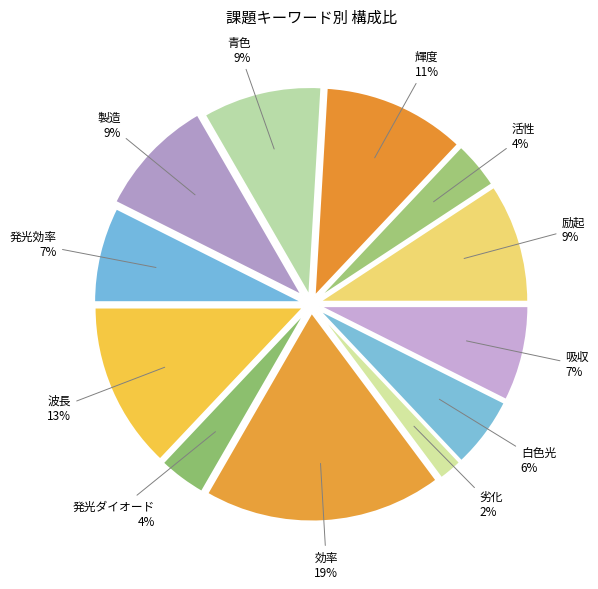

Which slice is the largest?

効率